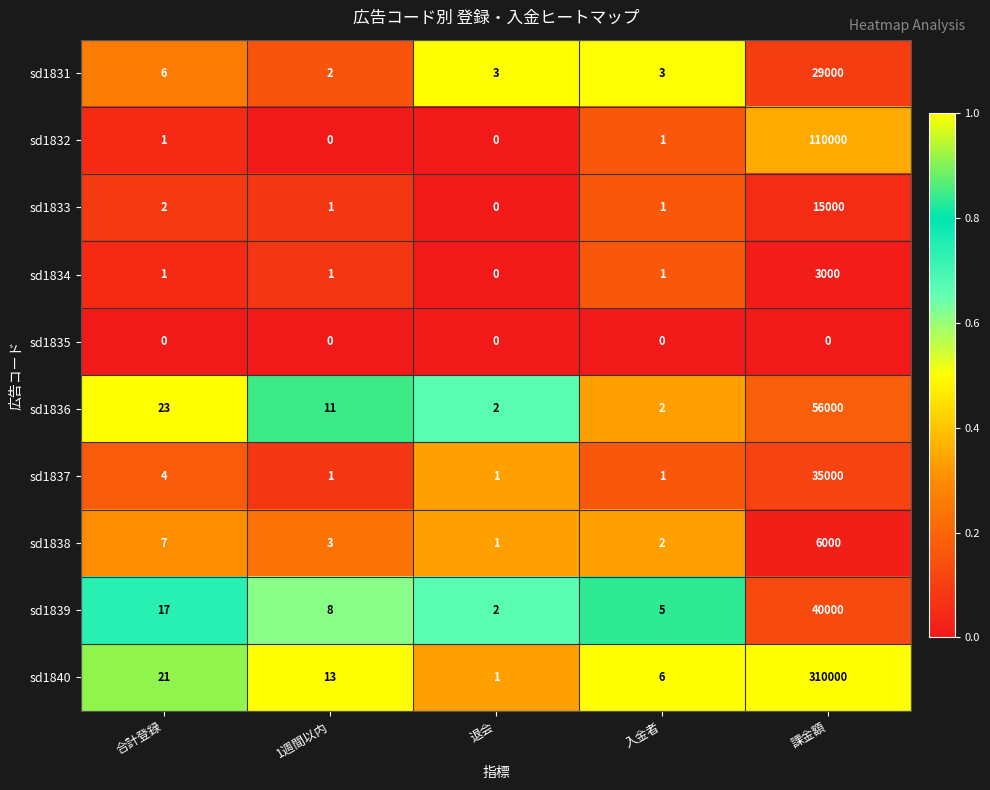

Where does the sd1839 series first go above 8?

合計登録